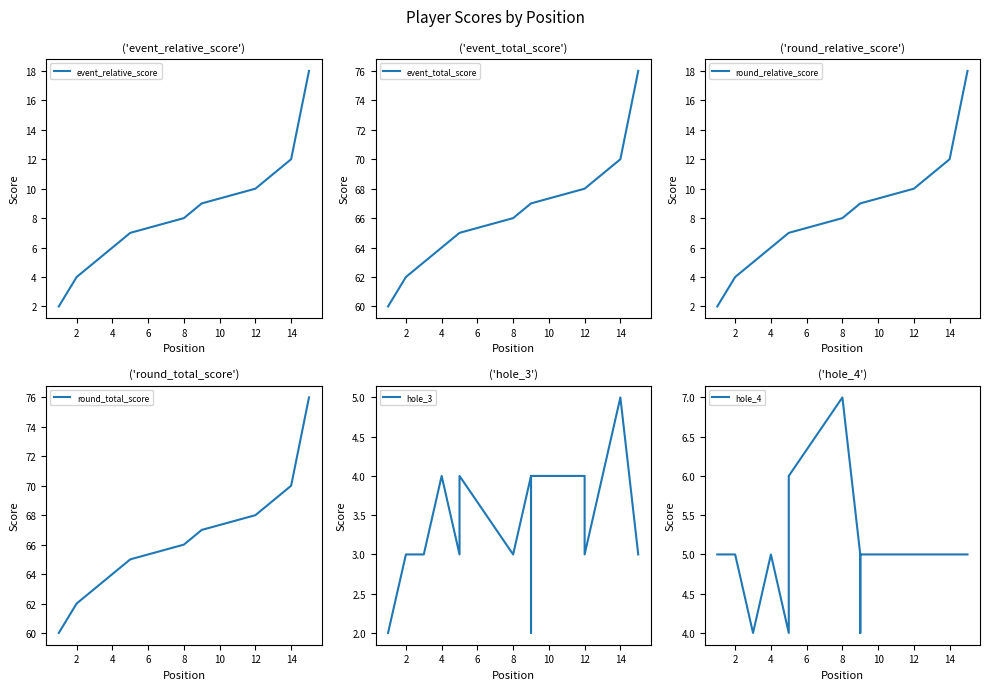

Does the chart have visible grid lines?

No